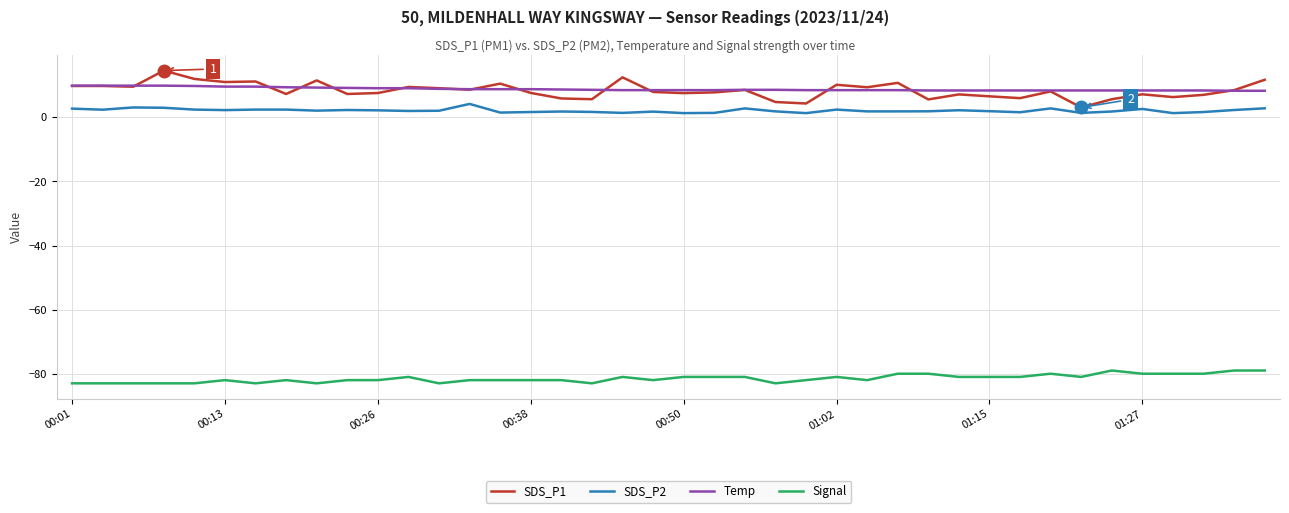

What is the minimum value for Temp?

8.3